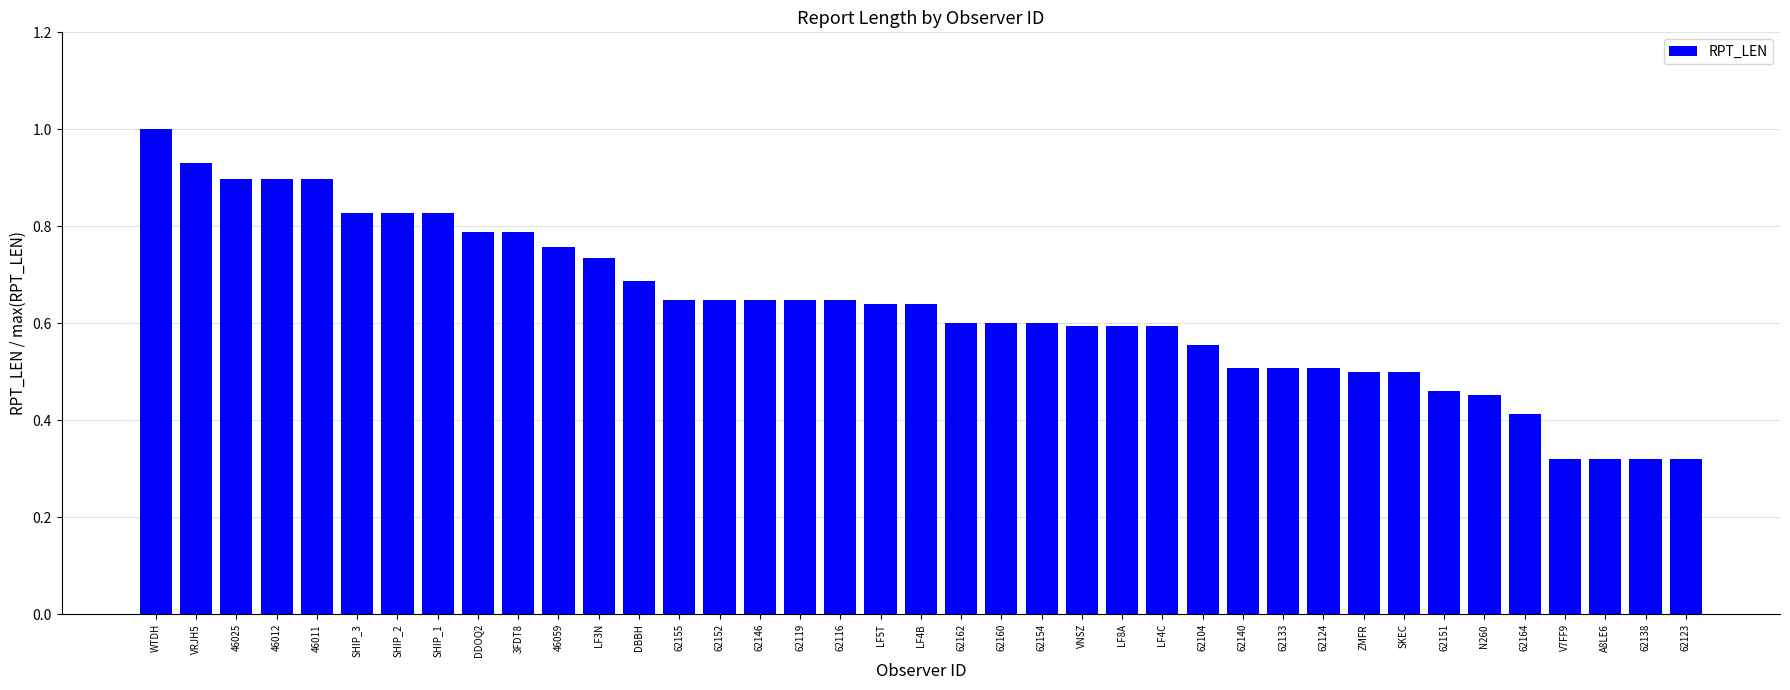

What is the label of the 16th bar from the left?

62146